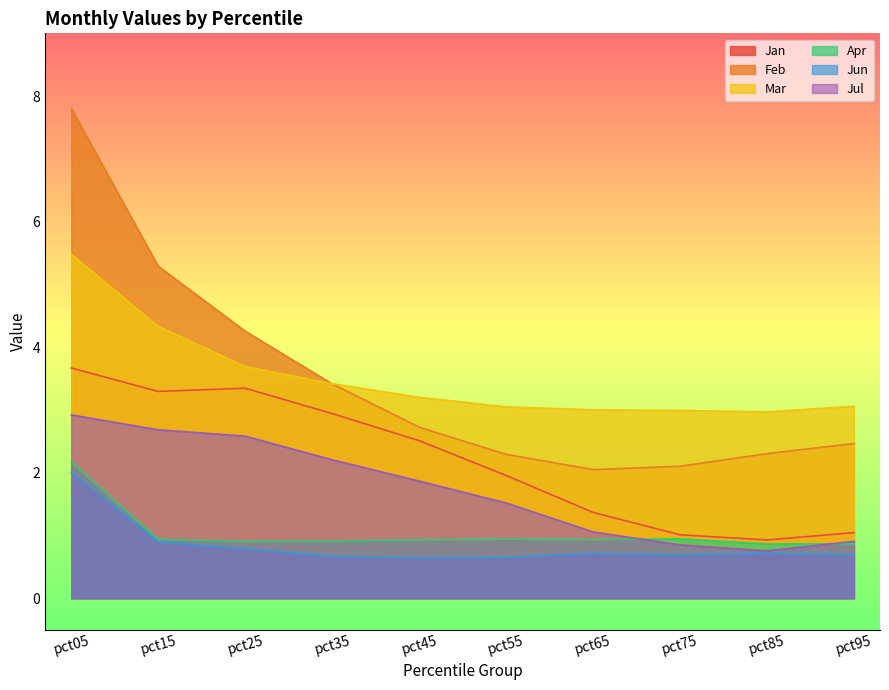

Reading left to right, list all the values displayed in this chart.

Jan: pct05=3.7	pct15=3.3	pct25=3.3	pct35=2.9	pct45=2.5	pct55=2.0	pct65=1.4	pct75=1.0	pct85=0.9	pct95=1.0
Feb: pct05=7.8	pct15=5.3	pct25=4.3	pct35=3.4	pct45=2.7	pct55=2.3	pct65=2.0	pct75=2.1	pct85=2.3	pct95=2.5
Mar: pct05=5.5	pct15=4.3	pct25=3.7	pct35=3.4	pct45=3.2	pct55=3.0	pct65=3.0	pct75=3.0	pct85=3.0	pct95=3.1
Apr: pct05=2.2	pct15=0.9	pct25=0.9	pct35=0.9	pct45=0.9	pct55=0.9	pct65=0.9	pct75=0.9	pct85=0.9	pct95=0.9
Jun: pct05=2.0	pct15=0.9	pct25=0.8	pct35=0.7	pct45=0.6	pct55=0.7	pct65=0.7	pct75=0.7	pct85=0.7	pct95=0.7
Jul: pct05=2.9	pct15=2.7	pct25=2.6	pct35=2.2	pct45=1.9	pct55=1.5	pct65=1.1	pct75=0.8	pct85=0.8	pct95=0.9